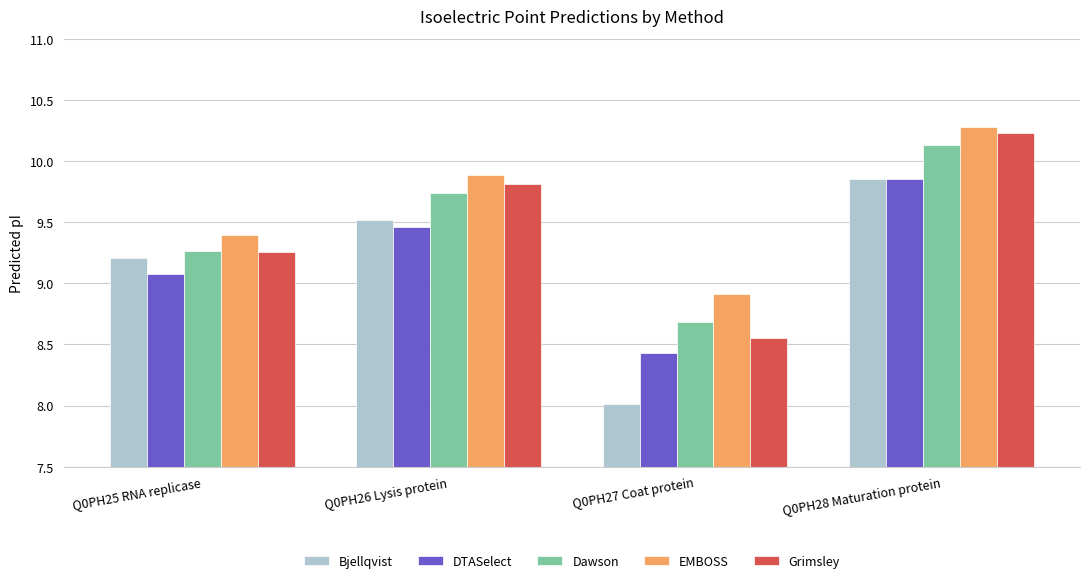

Are the bars grouped side by side (vs. stacked)?

Yes